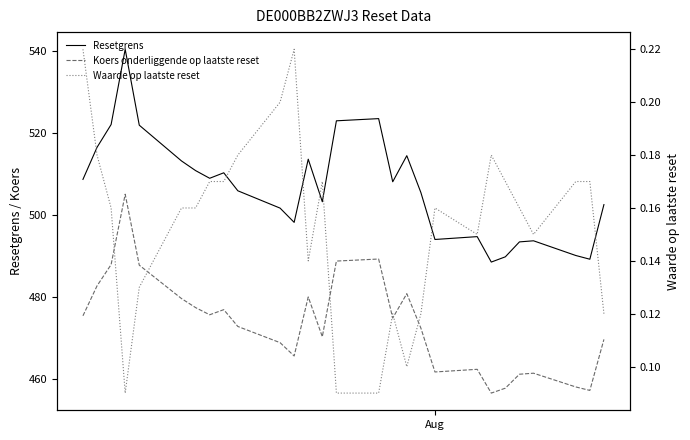

Reading left to right, list all the values displayed in this chart.

Resetgrens: 508.6	516.4	522.0	540.4	521.8	513.1	510.8	508.9	510.2	505.8	501.6	498.1	513.5	503.2	522.9	523.4	508.0	514.4	505.4	494.0	494.7	488.5	489.7	493.4	493.6	490.1	489.1	502.5
Koers onderliggende op laatste reset: 475.4	482.6	487.9	505.0	487.7	479.6	477.4	475.6	476.9	472.8	468.8	465.6	479.9	470.2	488.7	489.2	474.8	480.8	472.4	461.6	462.3	456.5	457.7	461.1	461.4	458.0	457.1	469.6
Waarde op laatste reset: 0.2	0.2	0.2	0.1	0.1	0.2	0.2	0.2	0.2	0.2	0.2	0.2	0.1	0.2	0.1	0.1	0.1	0.1	0.1	0.2	0.1	0.2	0.2	0.2	0.1	0.2	0.2	0.1